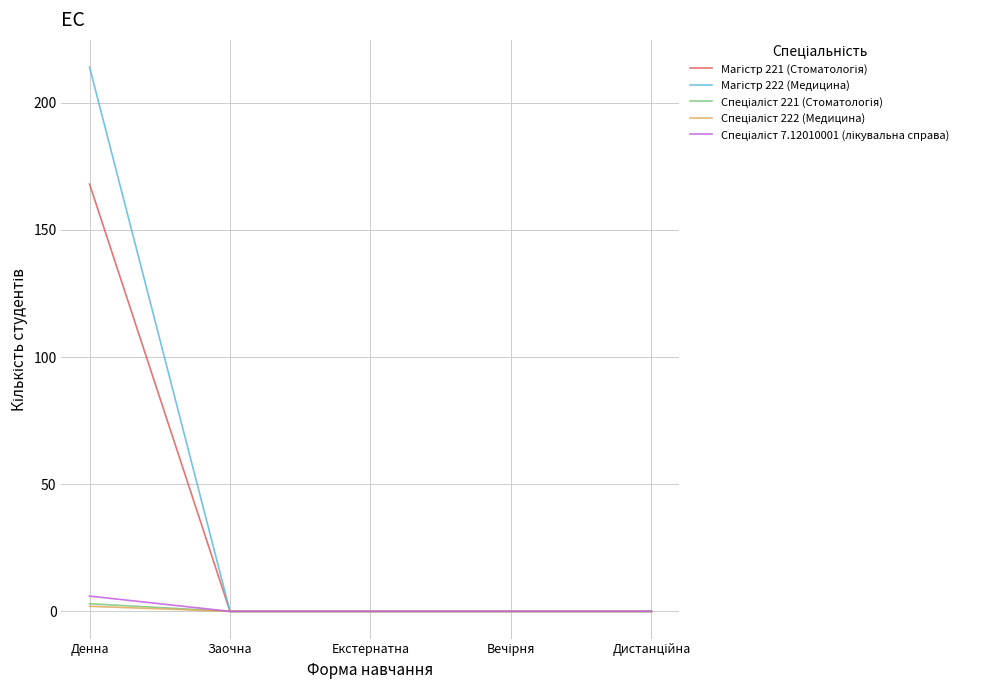

What is the maximum value shown in the chart?

214